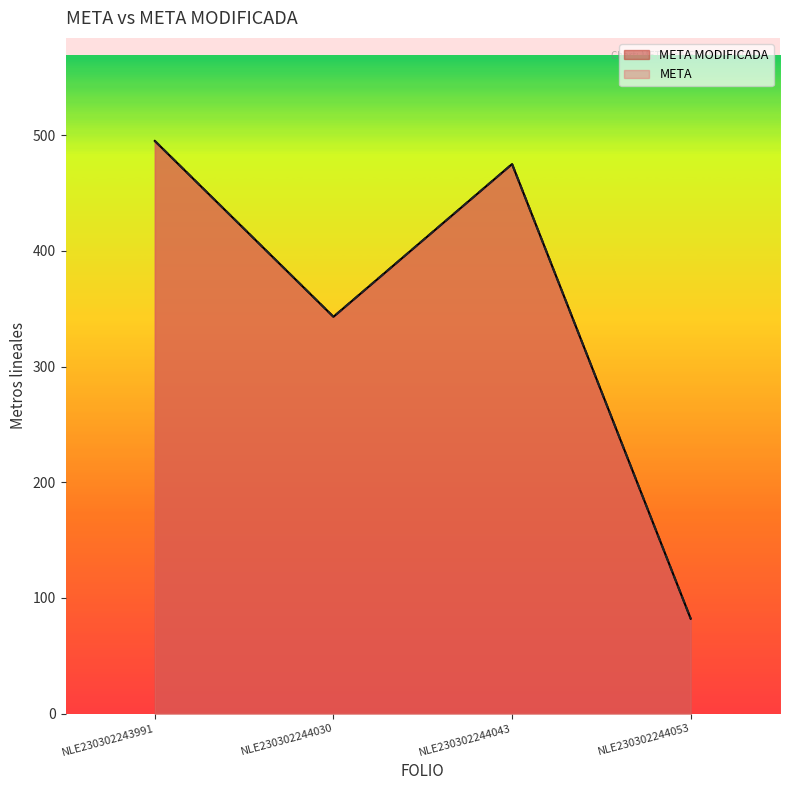

What is the value of the META point at the 3rd from the left?

475